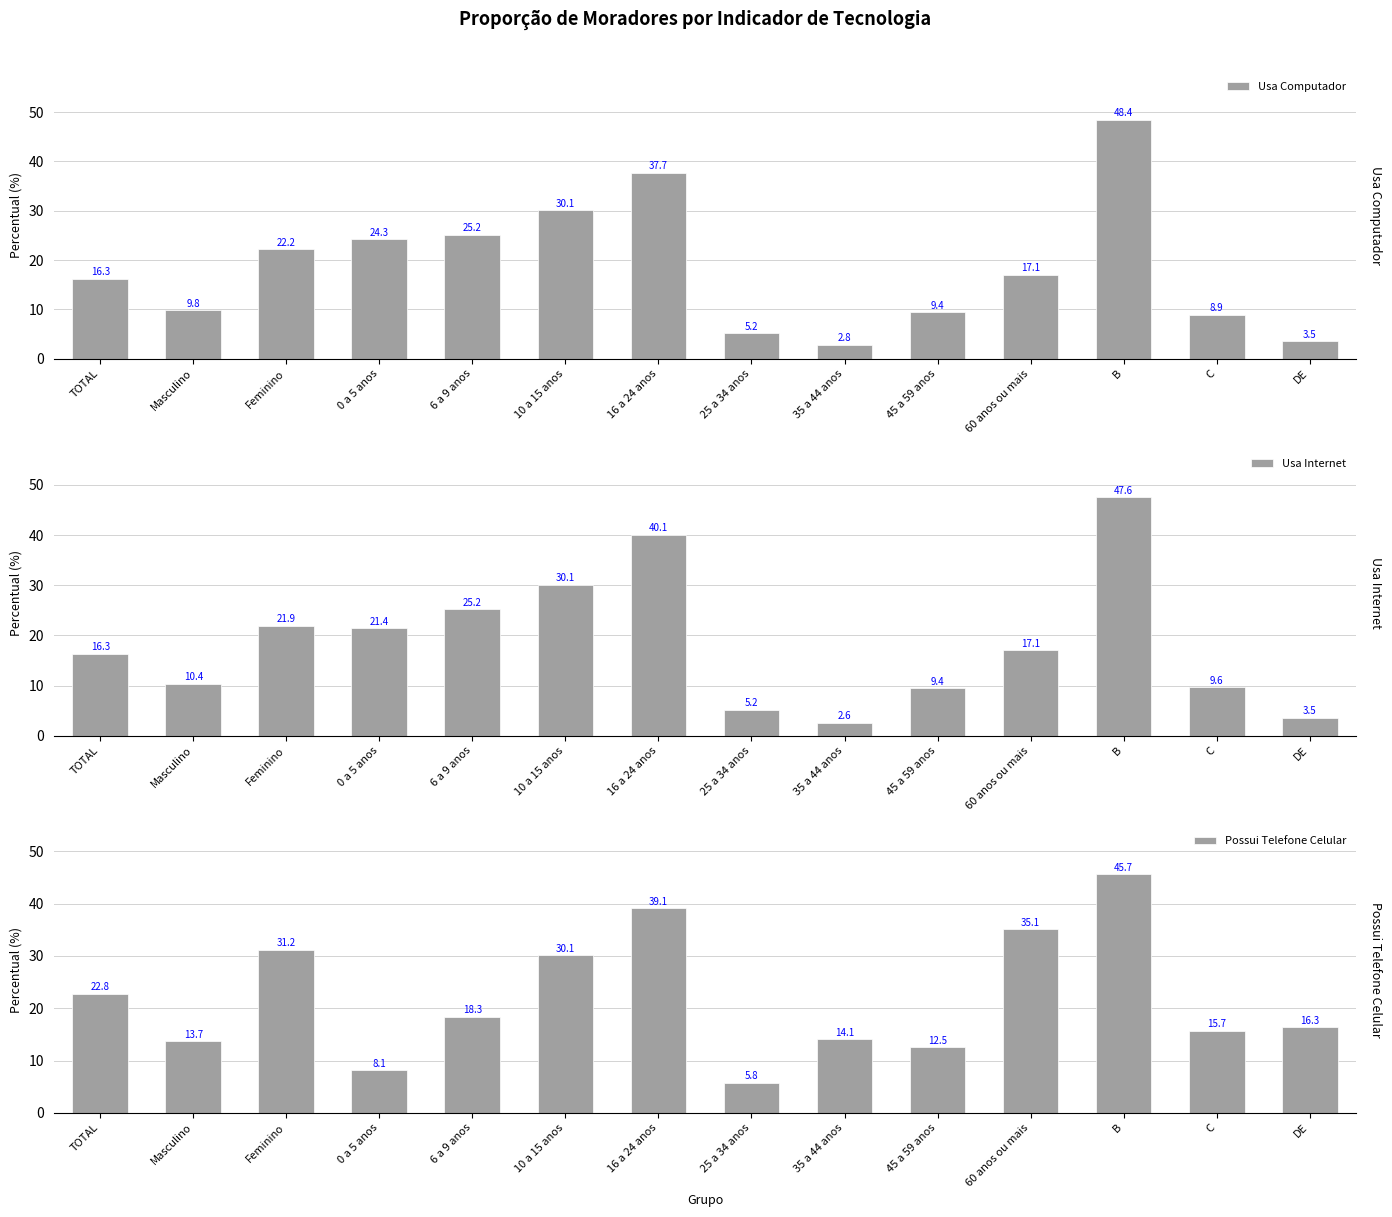

At which label does Usa Internet first exceed 17?

Feminino